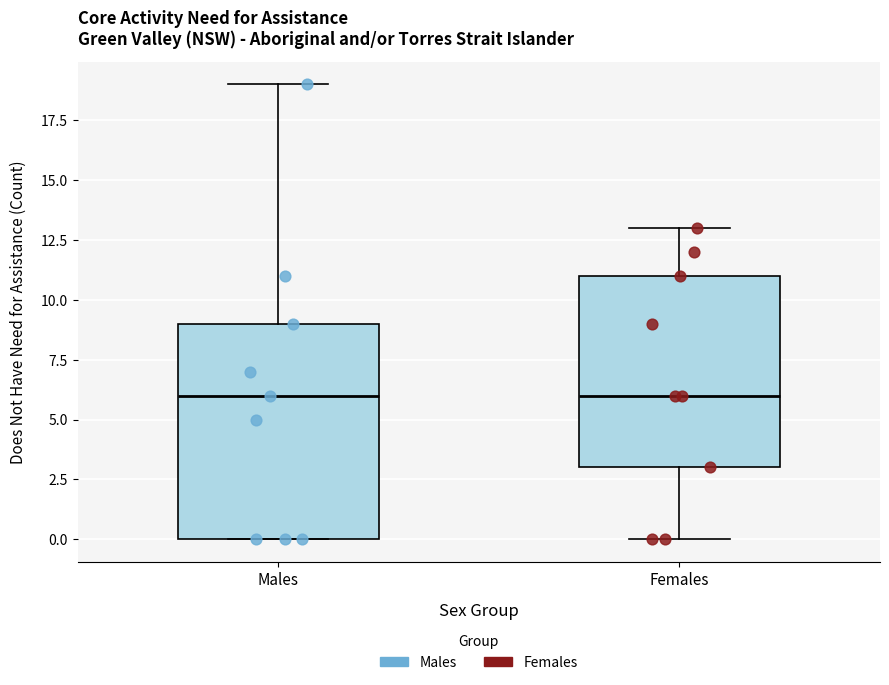

Which box is the tallest, from its lower edge to its upper edge?

Males